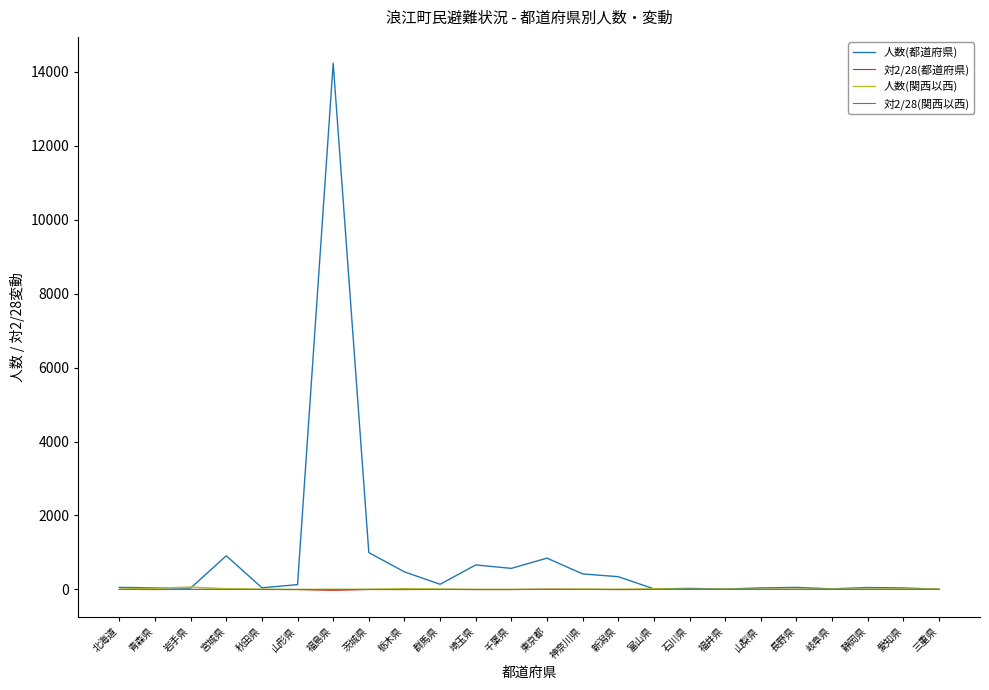

What is the greatest value displayed?

14231